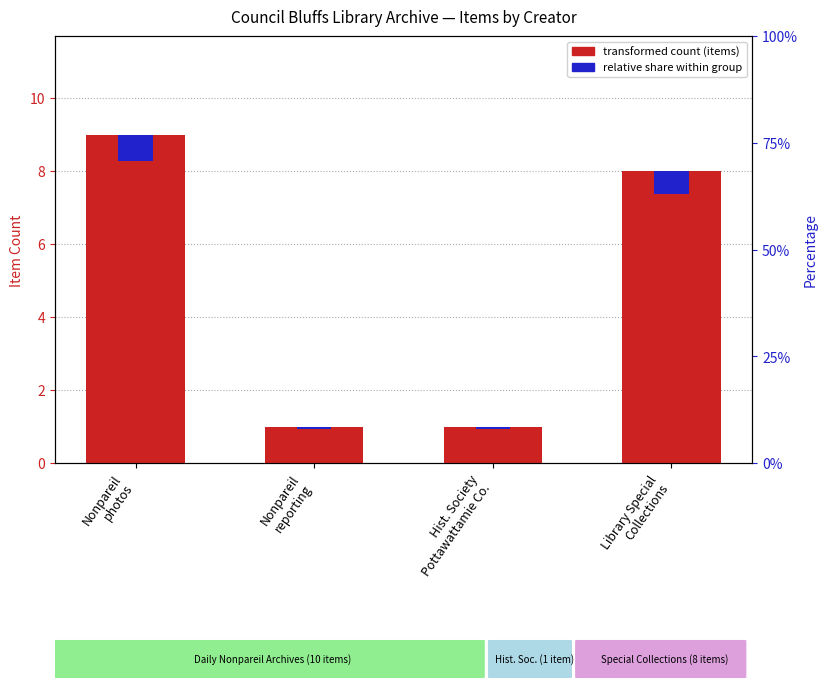

What is the maximum value for Relative share?

0.7